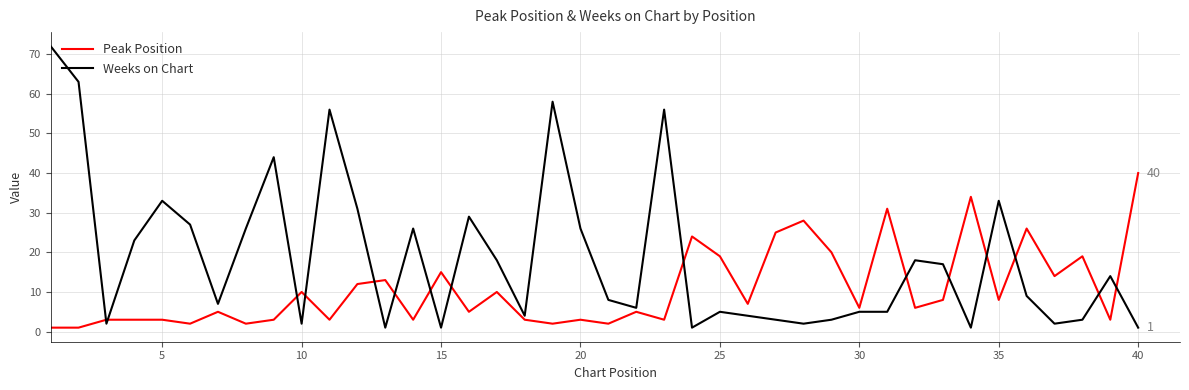

What is the difference between the maximum and minimum values in the Weeks on Chart series?

71